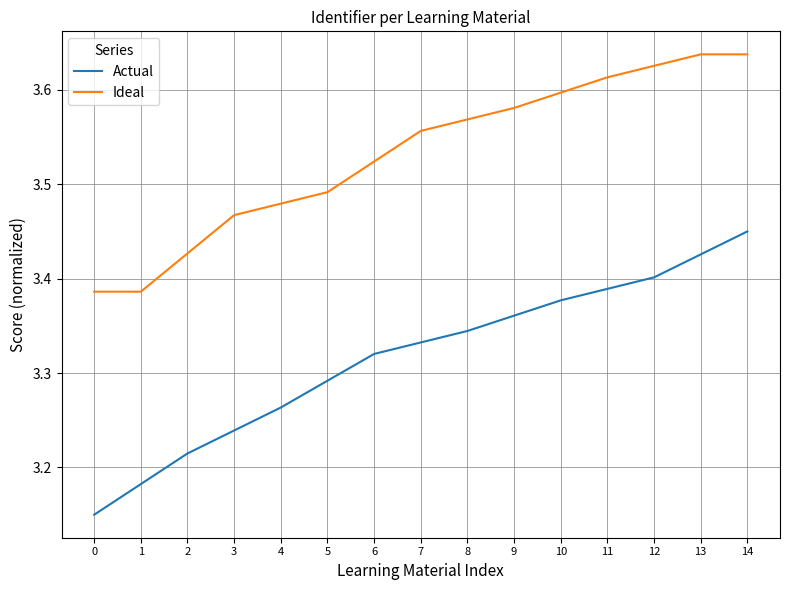

At 14, list the series in order from largest to smallest.

Ideal, Actual